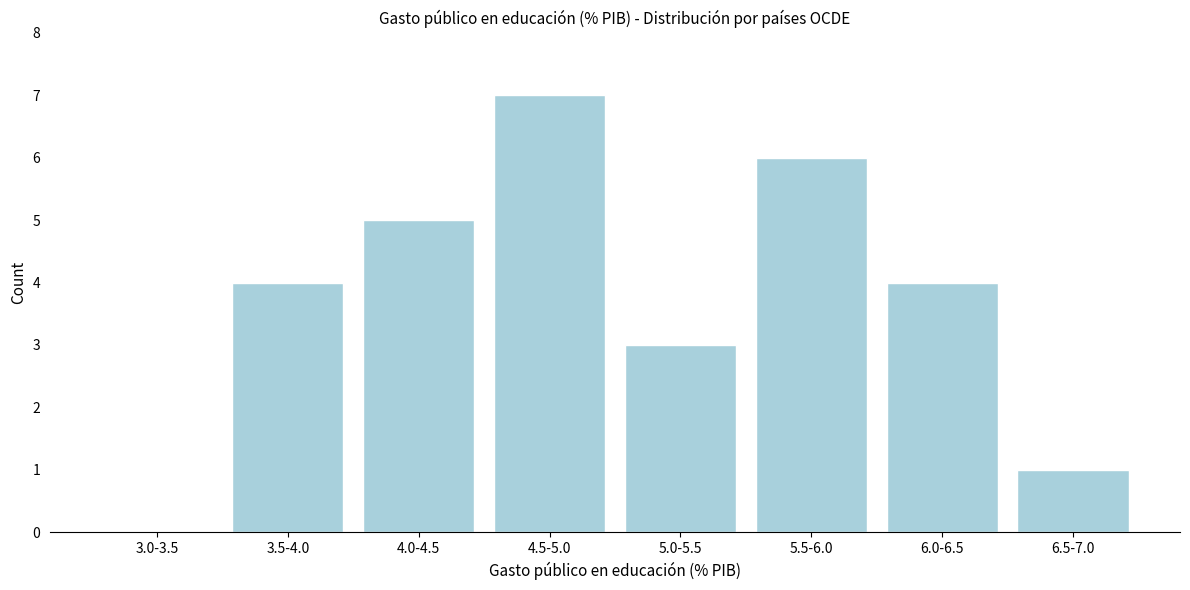

Reading right to left, extract all data points from this chart.

6.5-7.0=1	6.0-6.5=4	5.5-6.0=6	5.0-5.5=3	4.5-5.0=7	4.0-4.5=5	3.5-4.0=4	3.0-3.5=0